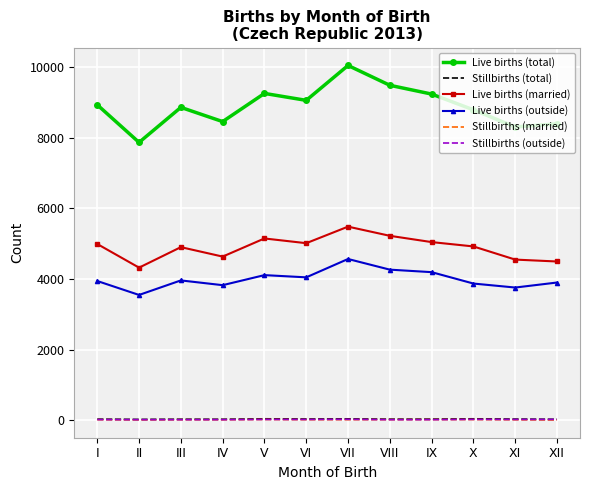

Which series has the widest spread of values?

Live births (total)